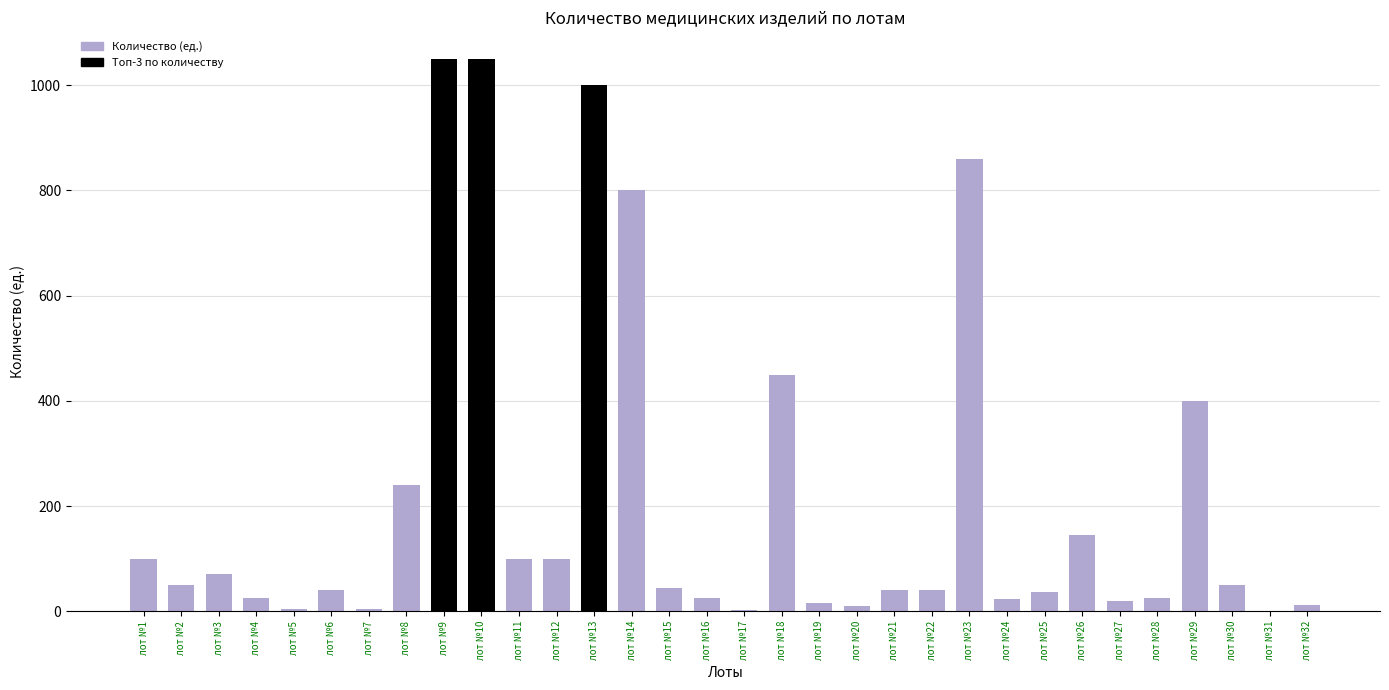

The value at лот №4 is 25. True or false?

True